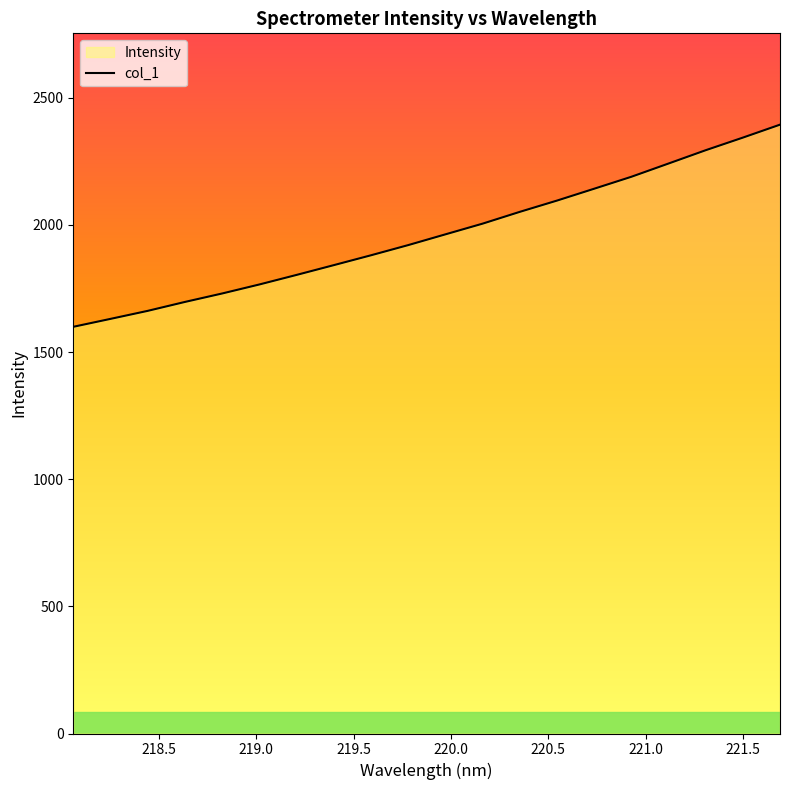

What is the maximum value shown in the chart?

2394.3